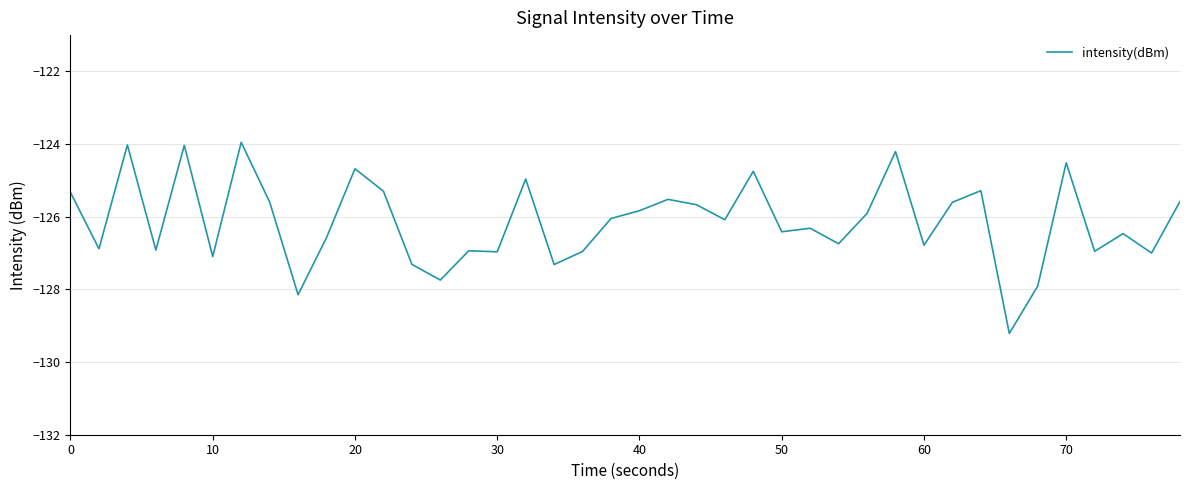

What is the minimum value shown in the chart?

-129.2